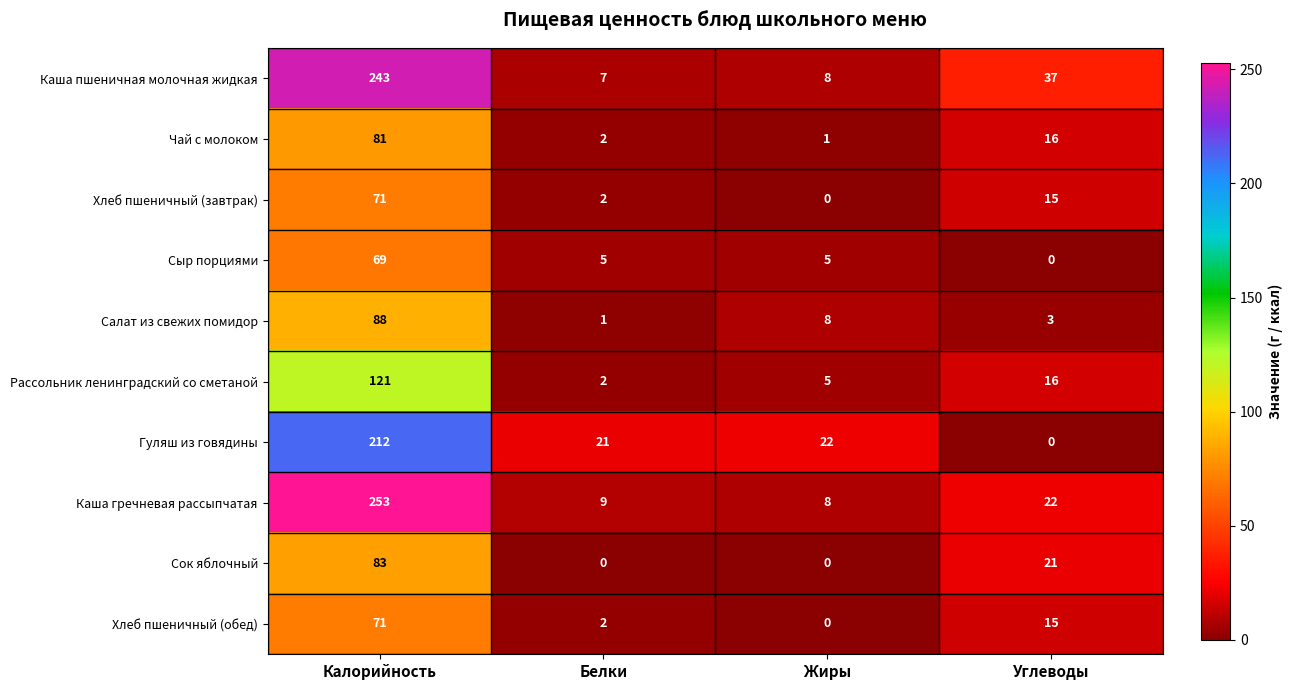

Which series has the largest range (max minus min)?

Каша гречневая рассыпчатая